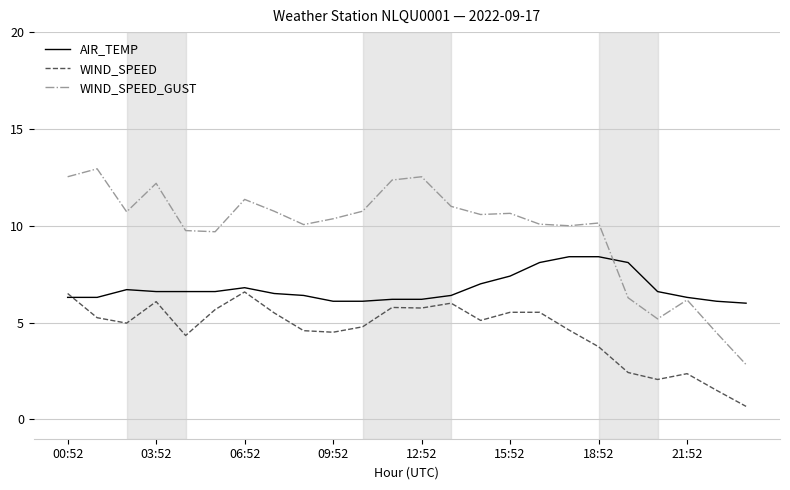

Which series has the largest total across all categories?

WIND_SPEED_GUST